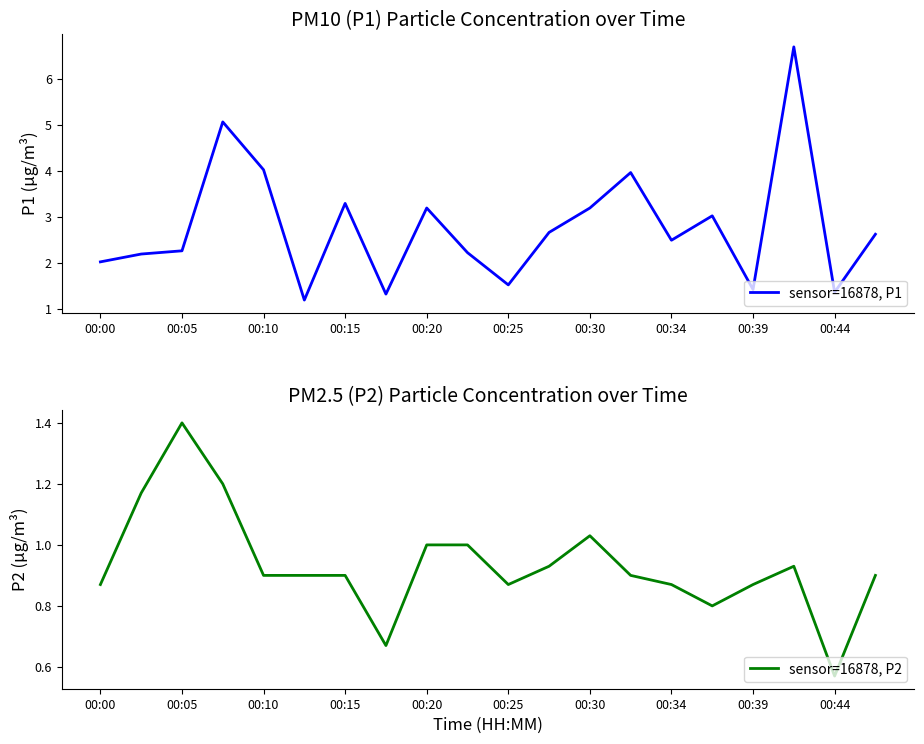

What is the lowest value of the sensor=16878, P1 series?

1.2